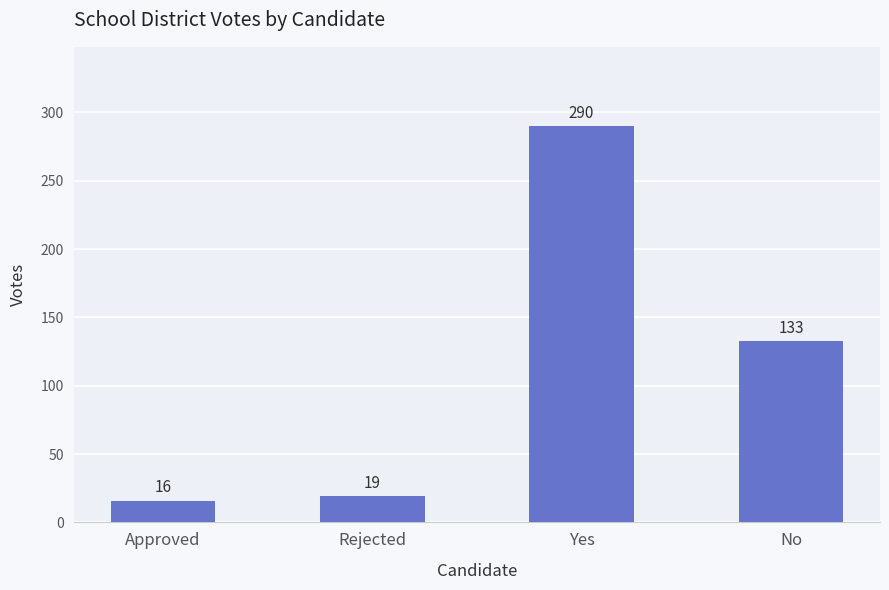

What is the sum of the values at Approved and No?

149